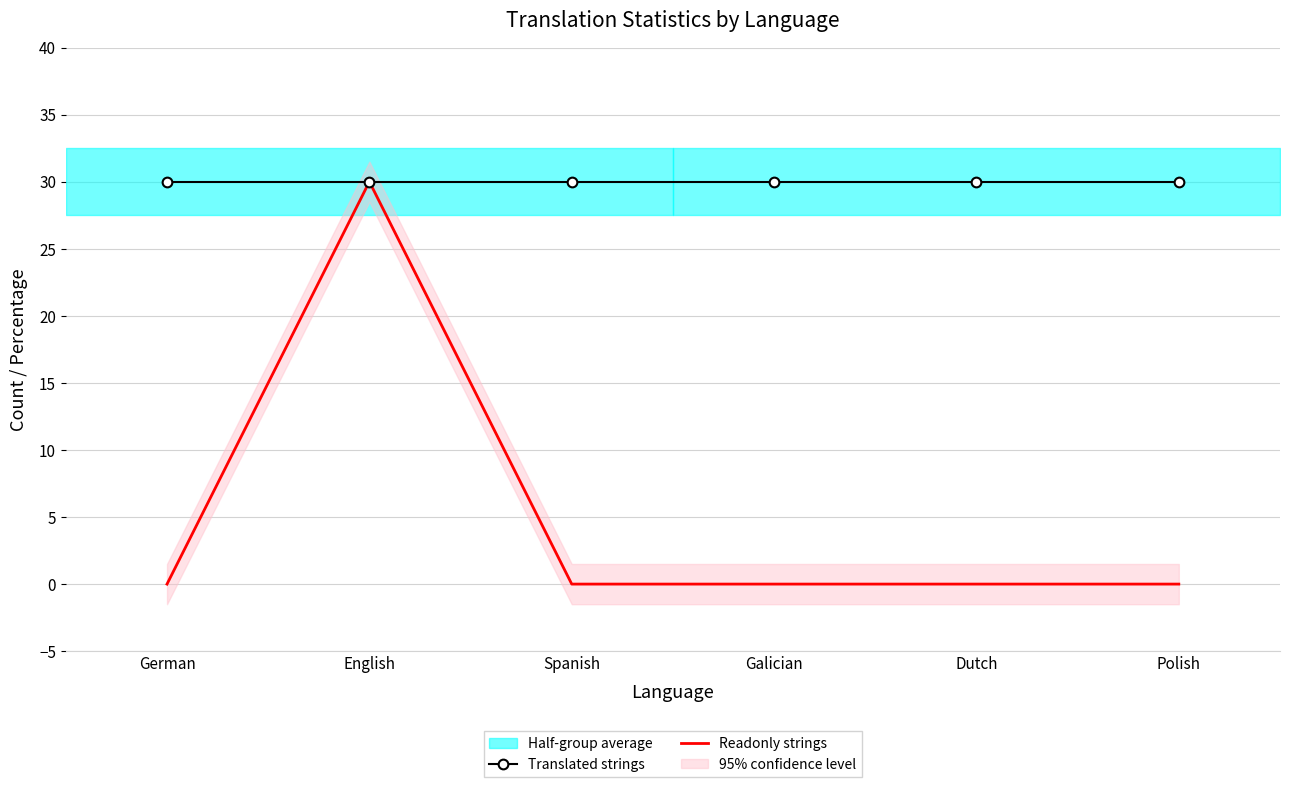

What are all the series names shown in the legend?

Translated strings, Readonly strings